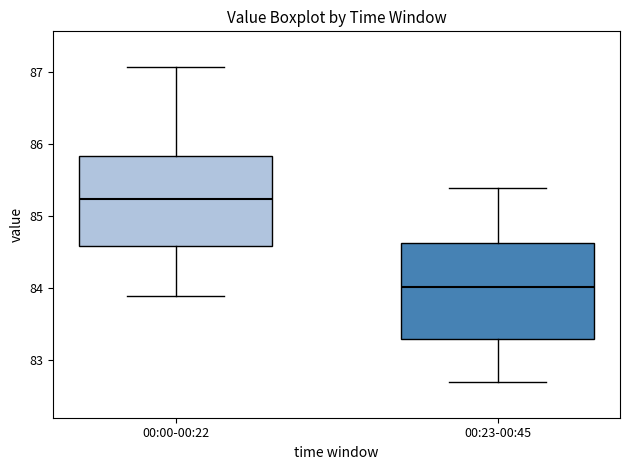

Which box's median line is the lowest?

00:23-00:45